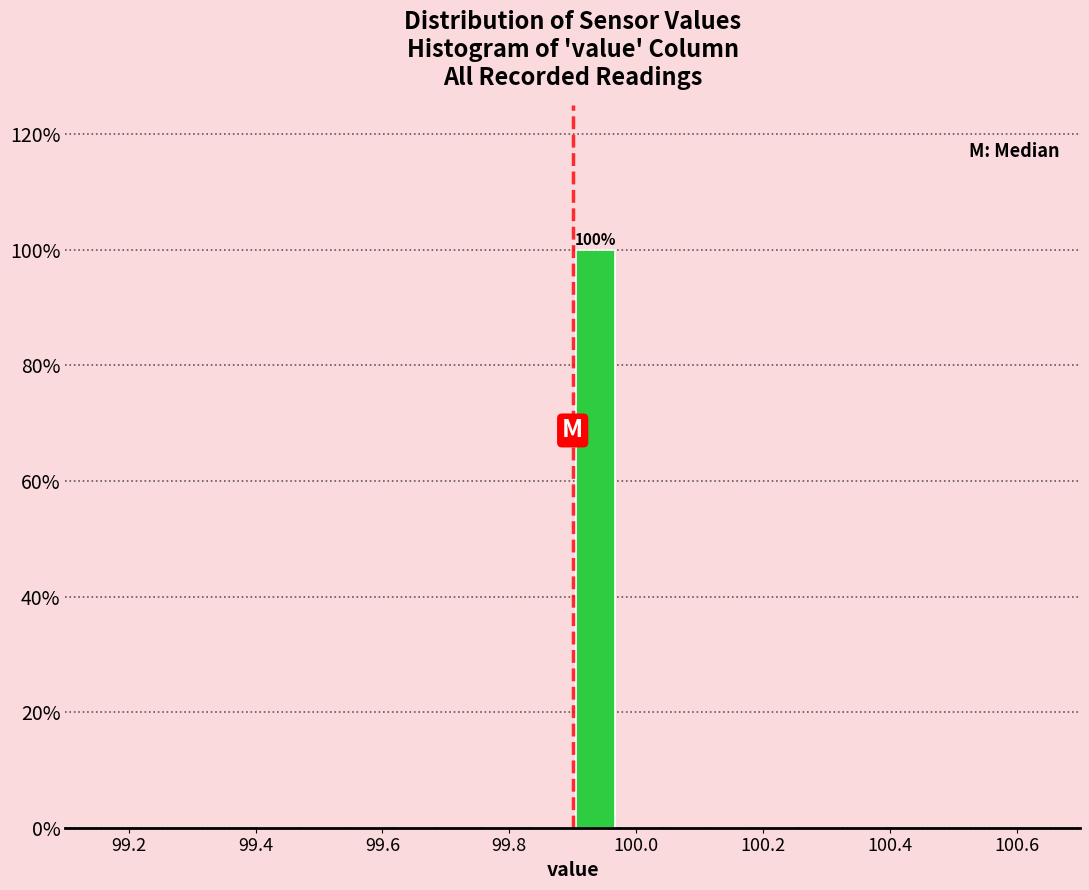

Around what value on the x-axis is the tallest bar? Give the approximate position of its centre, as read against the axis.

99.94